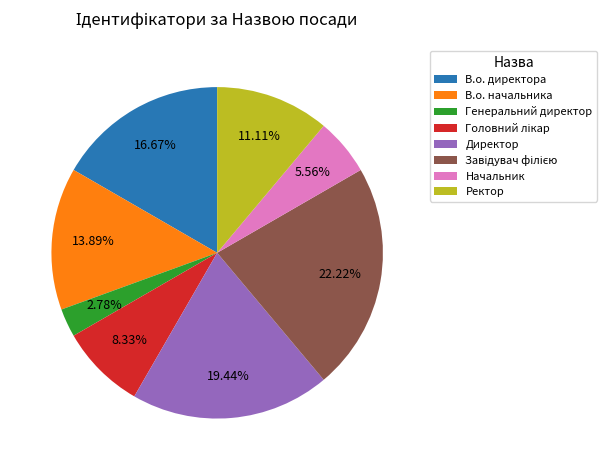

Do Директор and В.о. начальника together represent more than half of the pie?

No